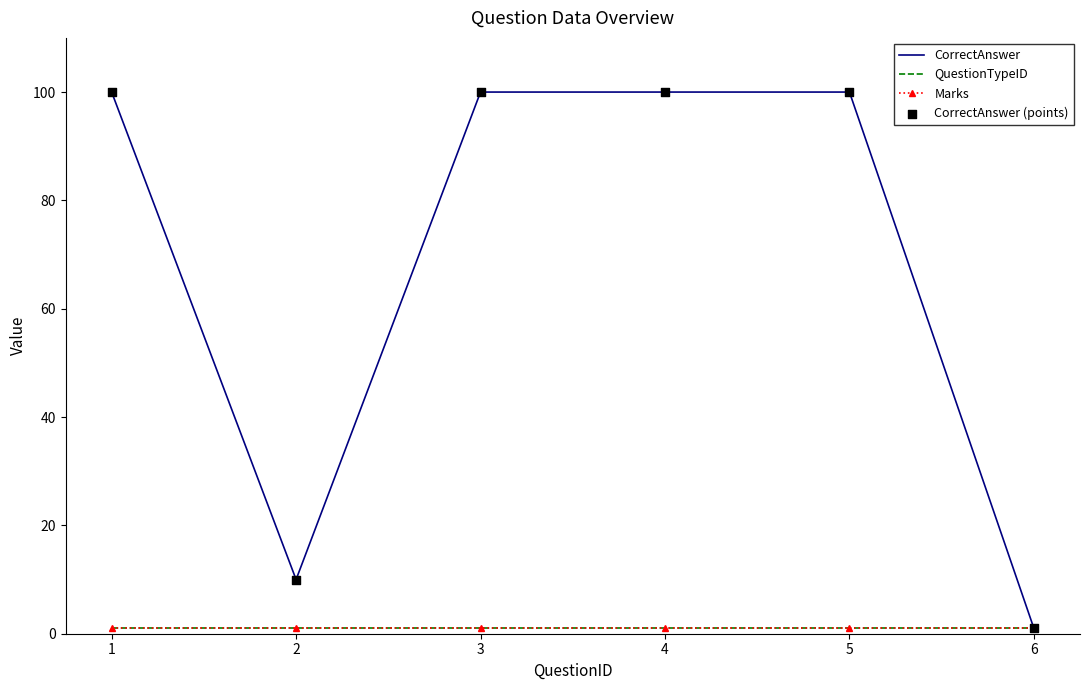

What are all the series names shown in the legend?

CorrectAnswer, QuestionTypeID, Marks, CorrectAnswer (points)